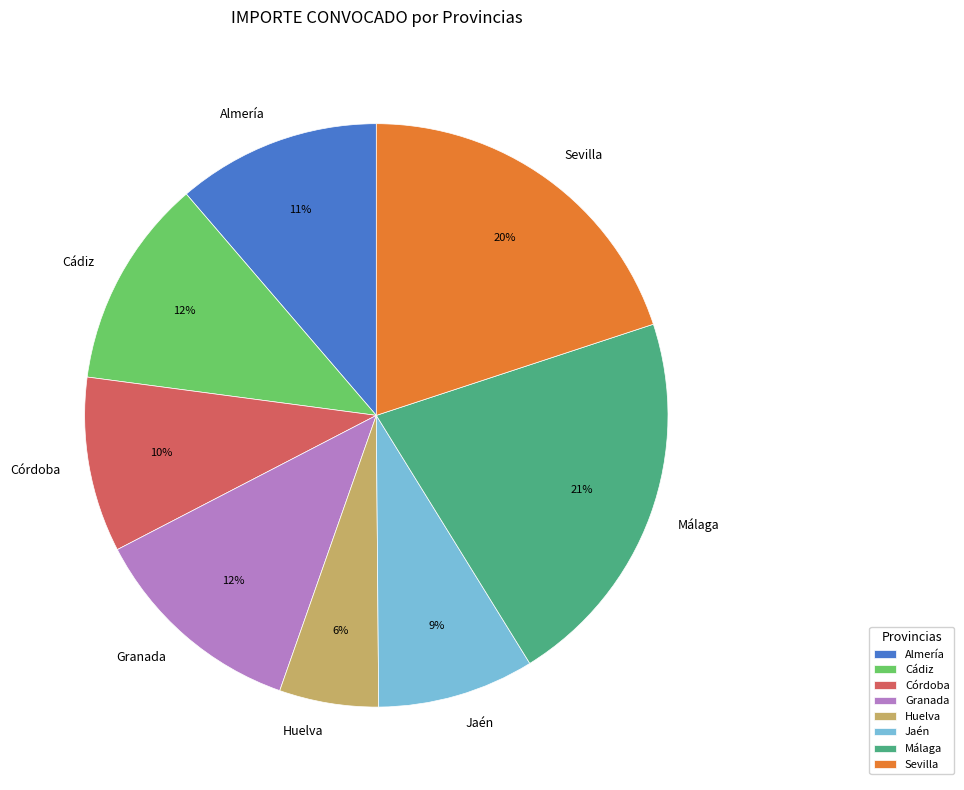

The Málaga slice represents 35% of the pie. True or false?

False